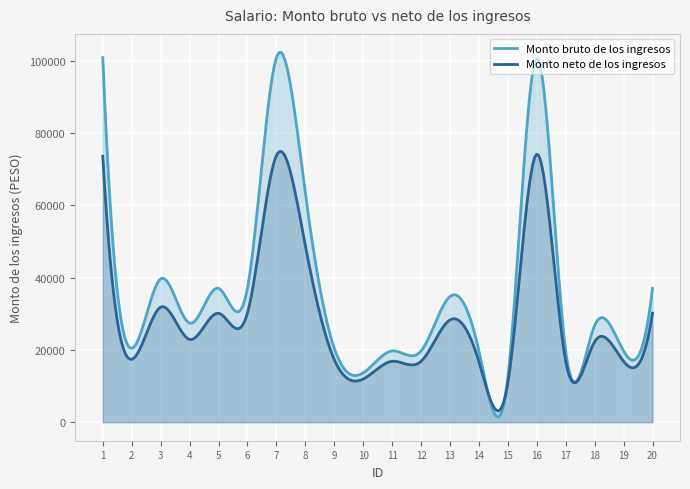

Which series has the largest total across all categories?

Monto bruto de los ingresos